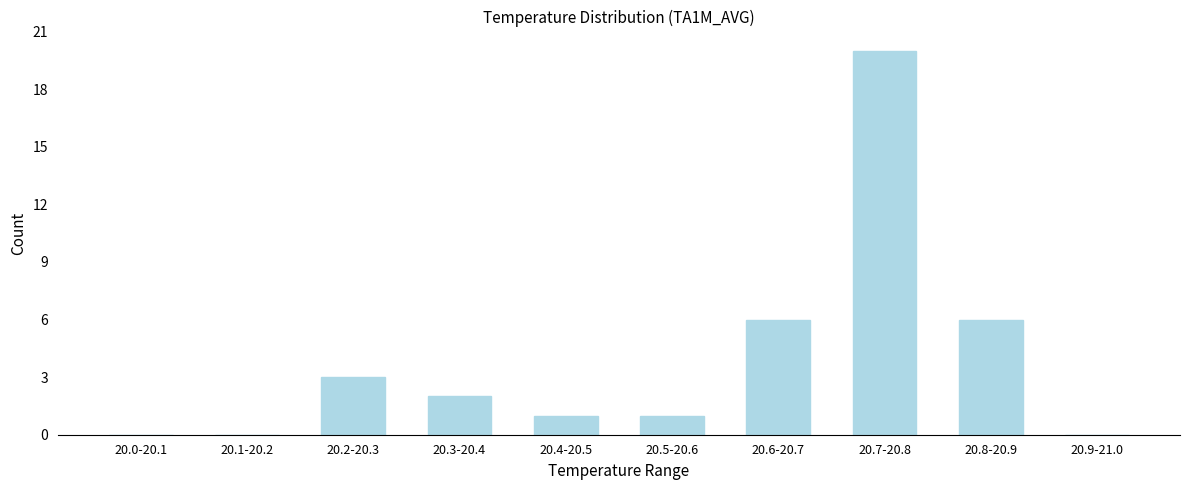

The chart shows a value of 2 at 20.3-20.4. True or false?

True